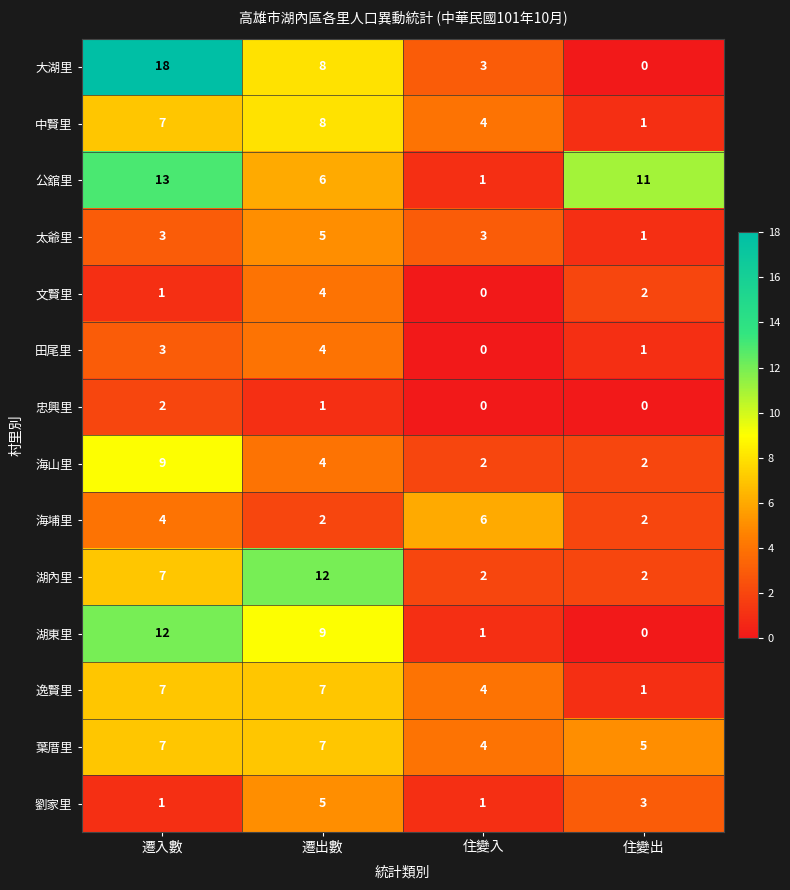

How many data points in 太爺里 are less than 3?

1